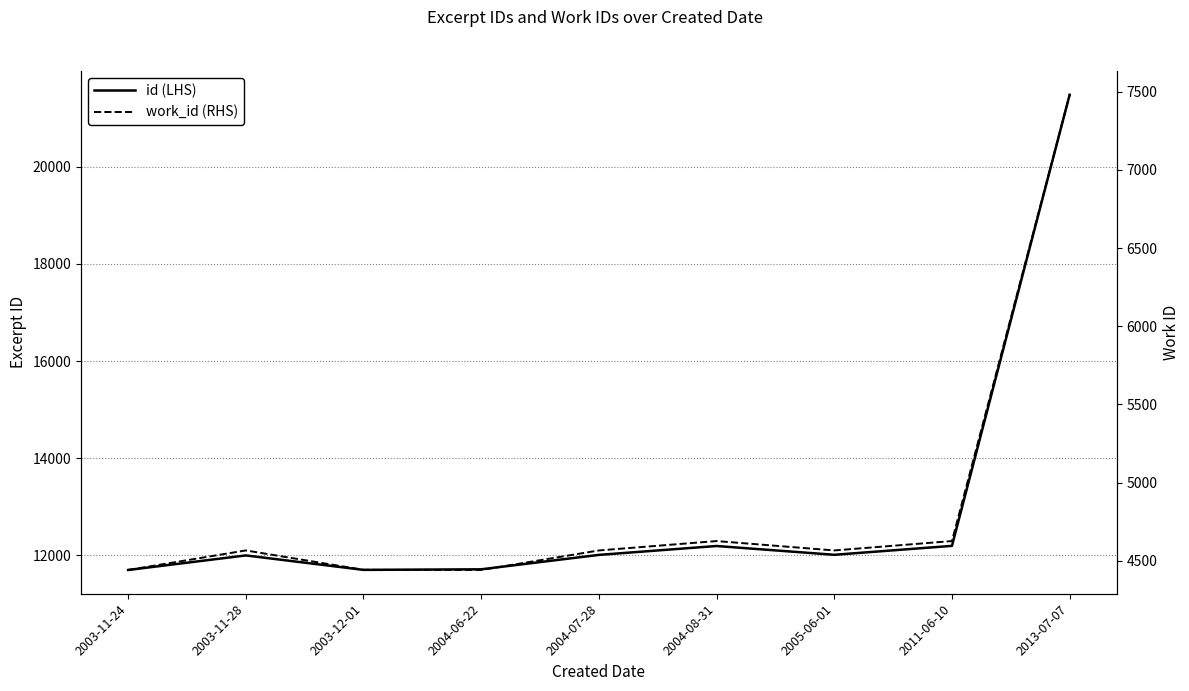

Where does the work_id (RHS) series first go above 4566?

2004-08-31